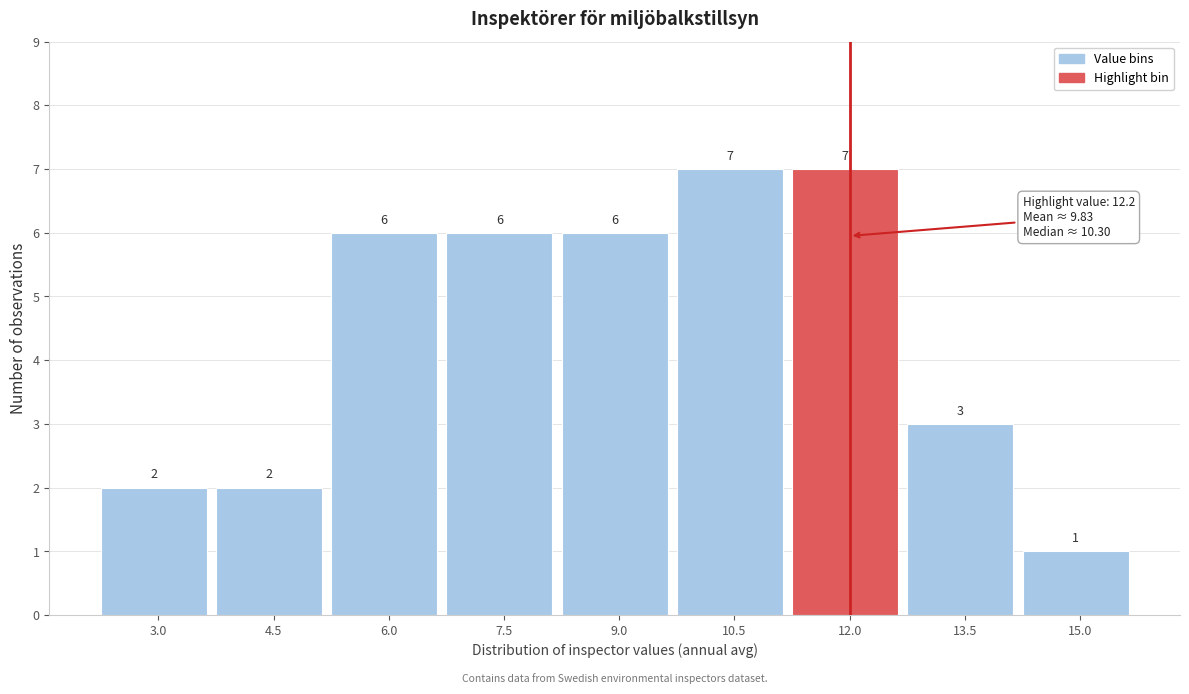

Reading left to right, transcribe all the data shown in this chart.

2	2	6	6	6	7	7	3	1